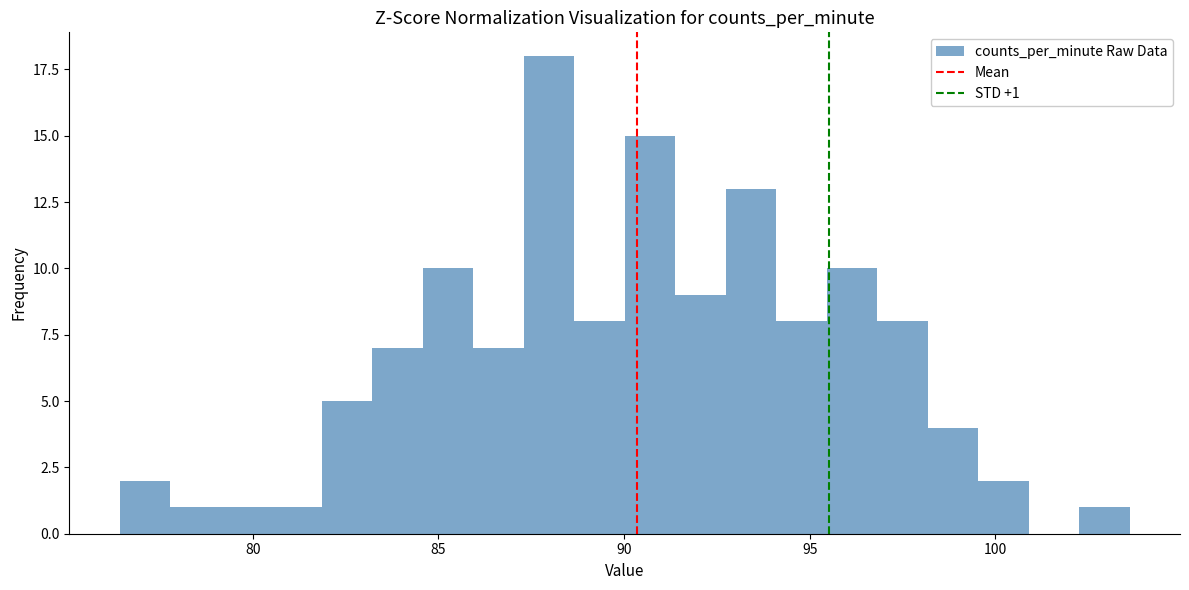

Read against the x-axis, roughly where is the centre of the tallest bar?

88.0